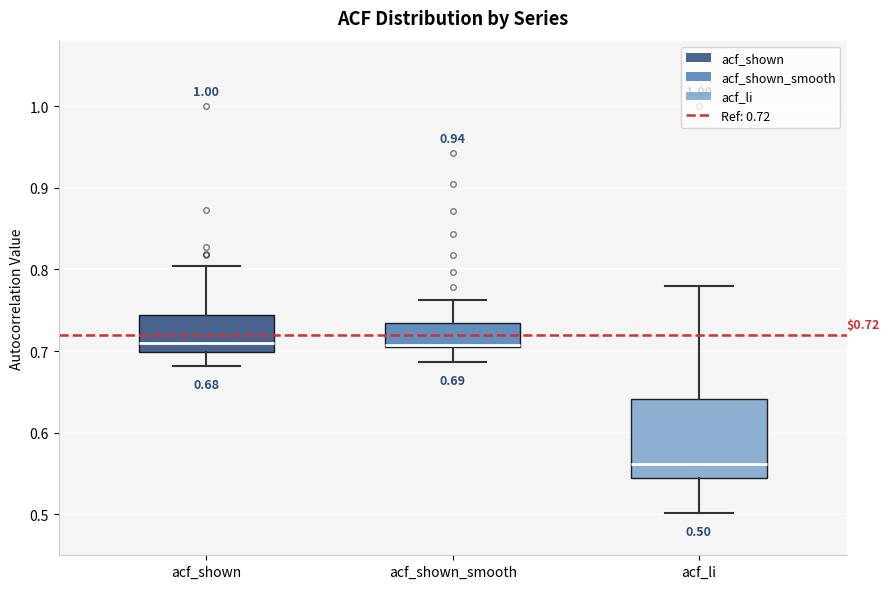

Which box is the tallest, from its lower edge to its upper edge?

acf_li